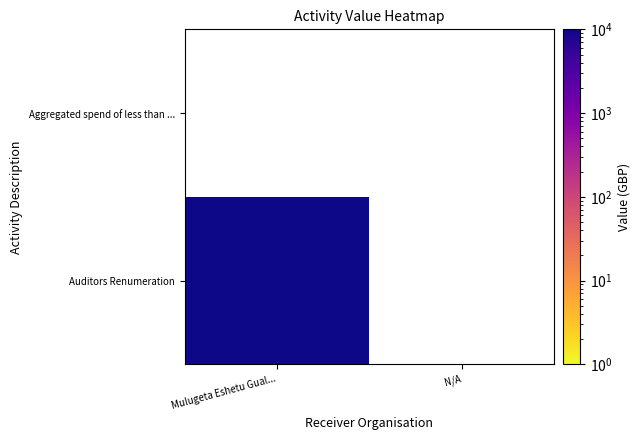

At how many categories does at least one series exceed 1322?

1